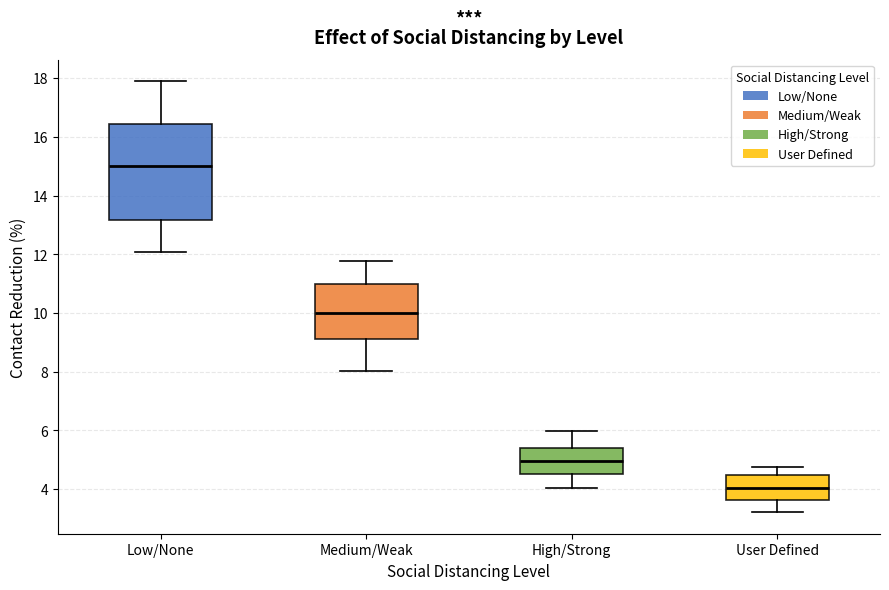

Where is the upper edge of the box for Medium/Weak on the y-axis? The values are not printed on the chart, so give them approximately, as read against the axis.

11.0